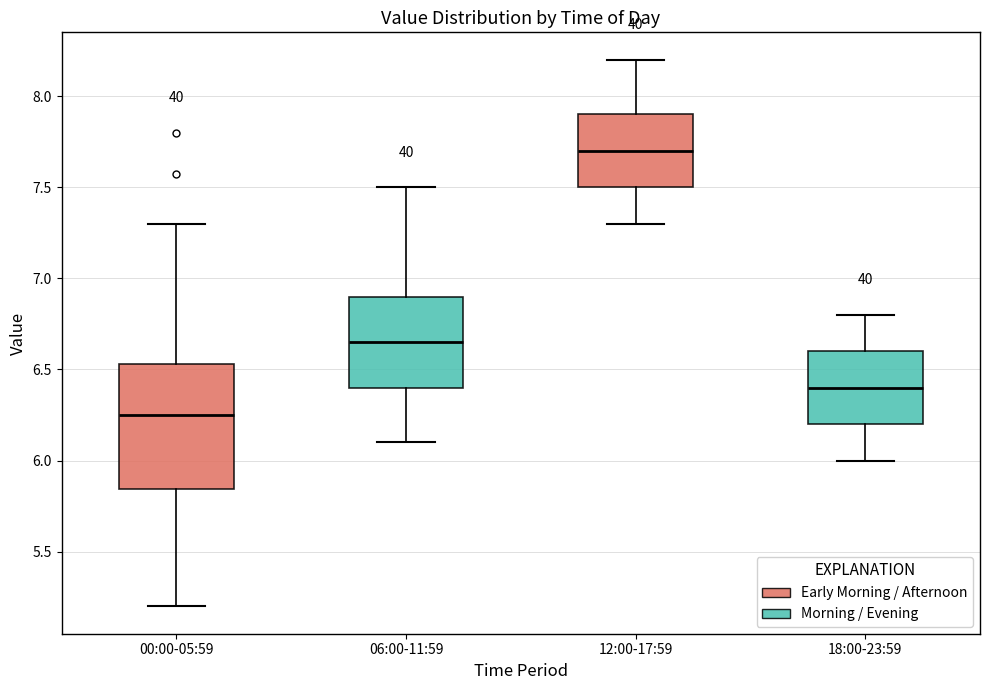

Comparing the boxes themselves (not the whiskers), which one is the tallest?

00:00-05:59